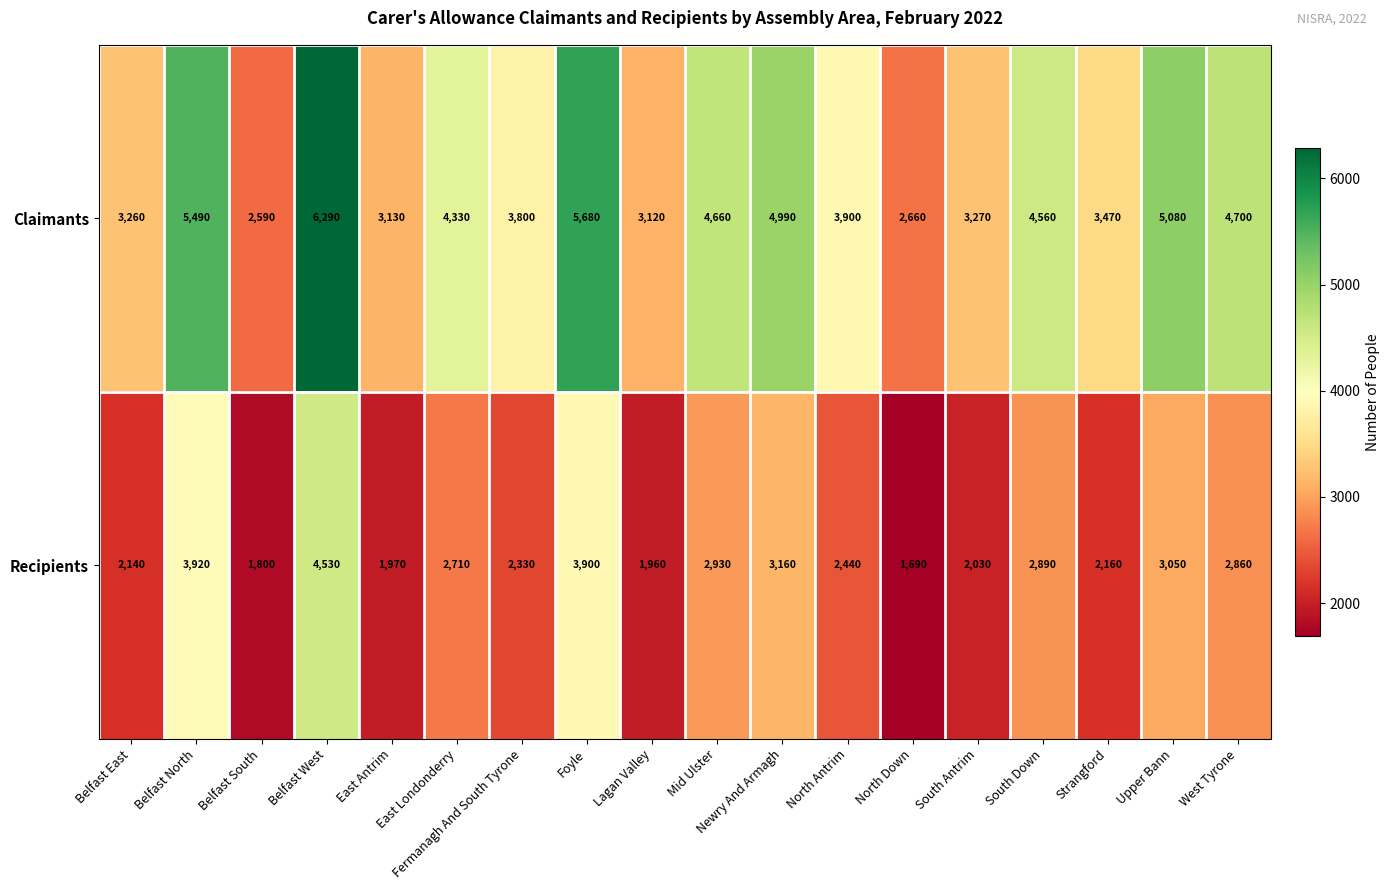

The value of Claimants at East Londonderry is 1056. True or false?

False